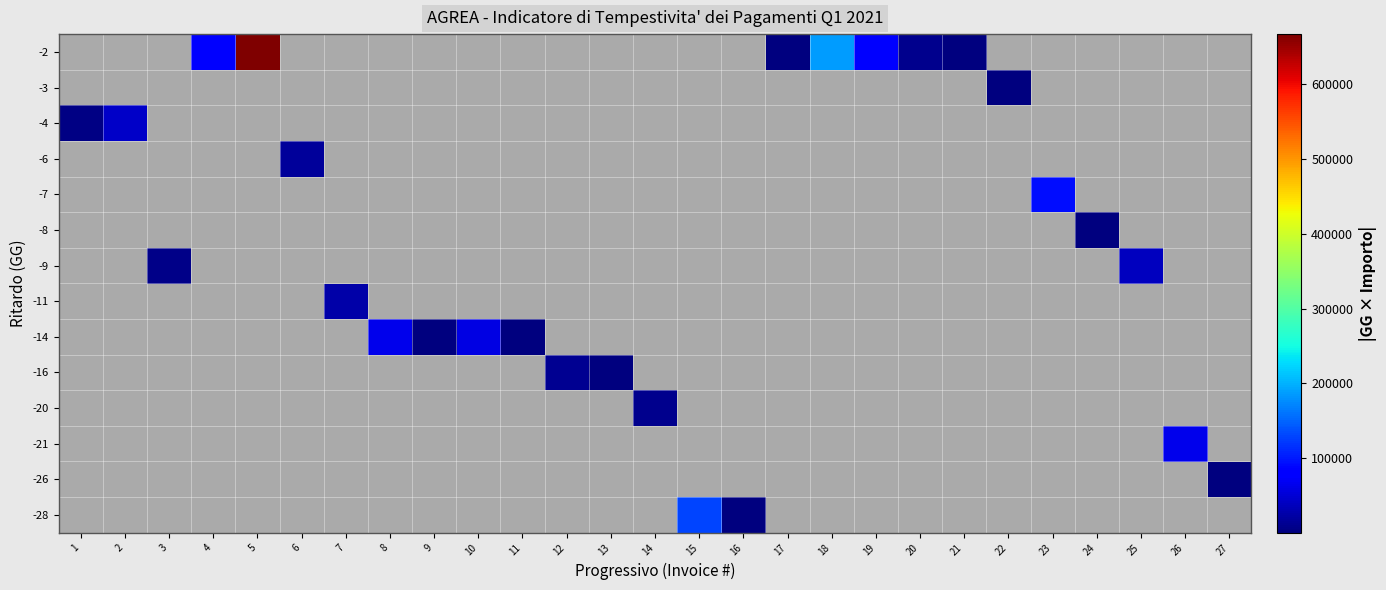

Which has a higher value, 19 or 4?

4